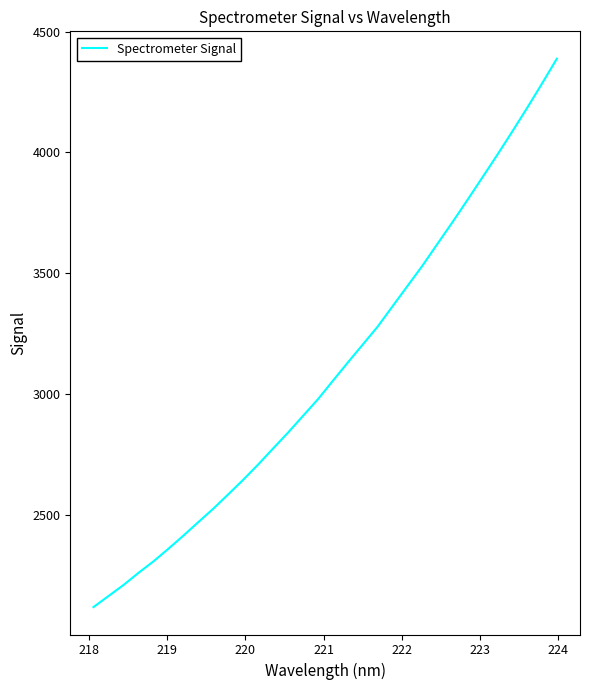

What is the difference between the maximum and minimum values?

2268.5